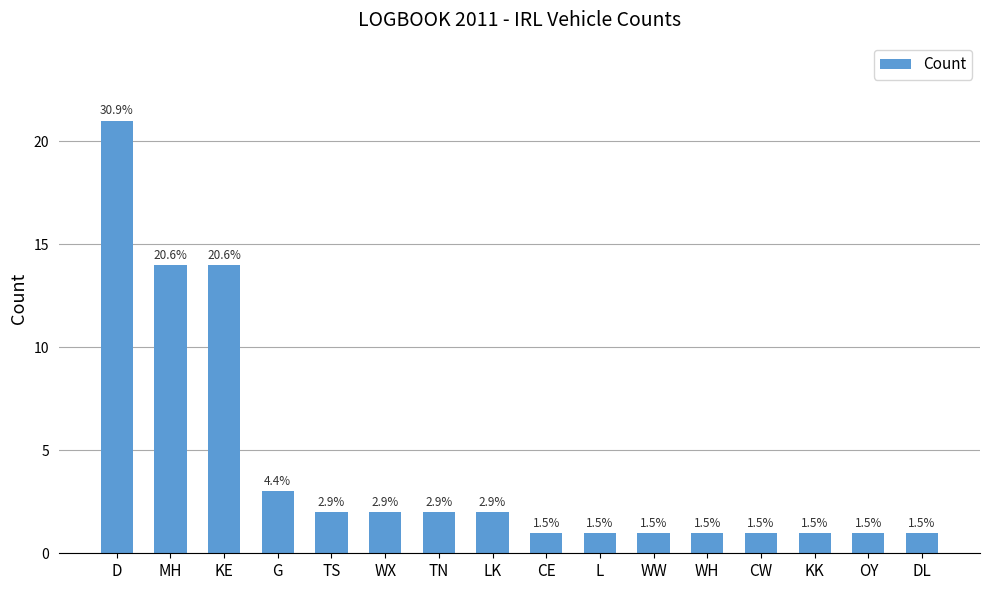

What is the change in value from D to TN?

-19